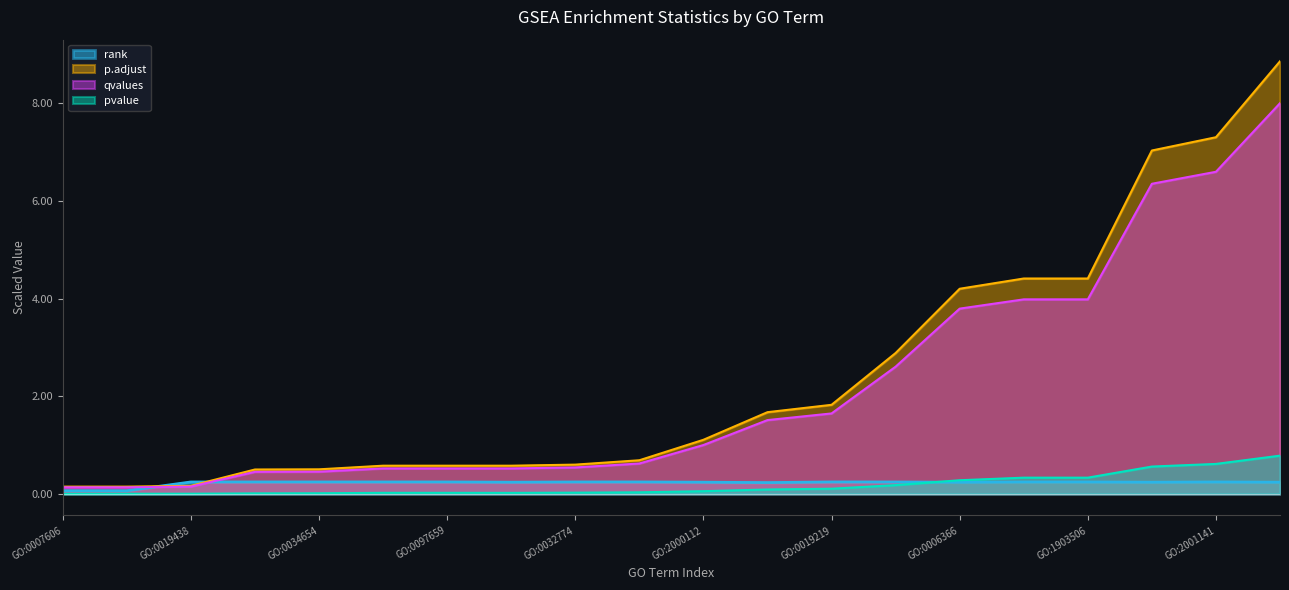

Where is rank nearest to the value 0?

GO:0007606